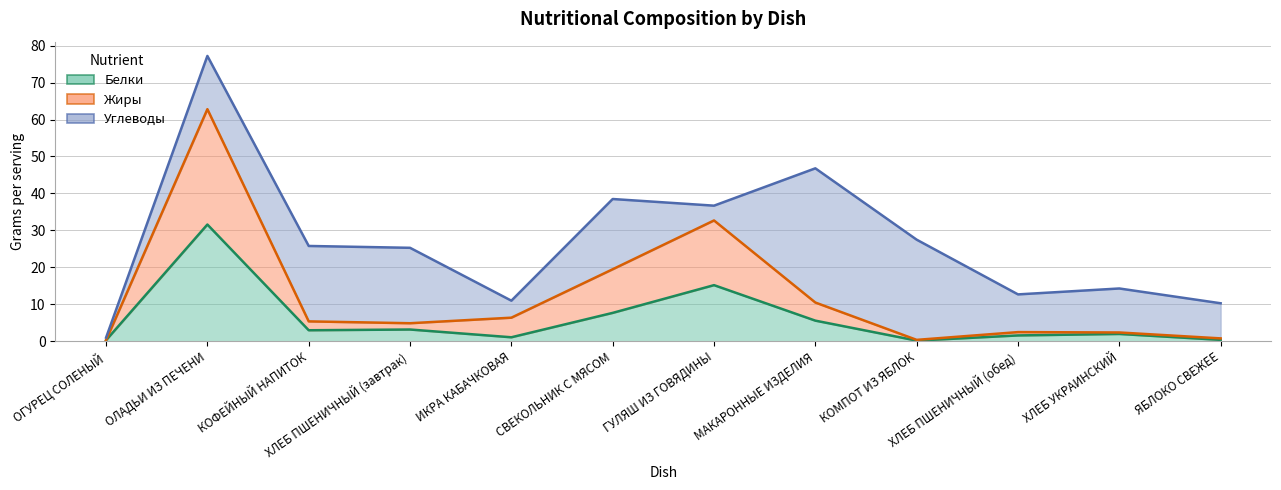

How many data points in Белки are above 3?

5